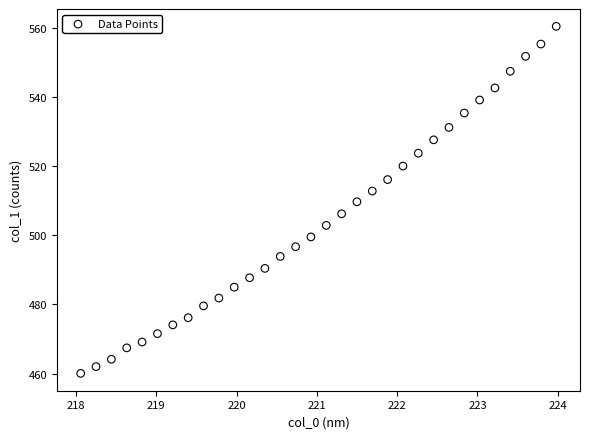

What is the range of Y values (max minus min)?

100.3